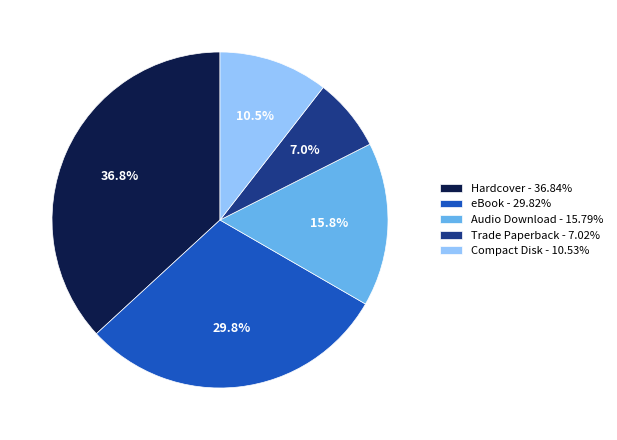

Does any single category account for the majority?

No